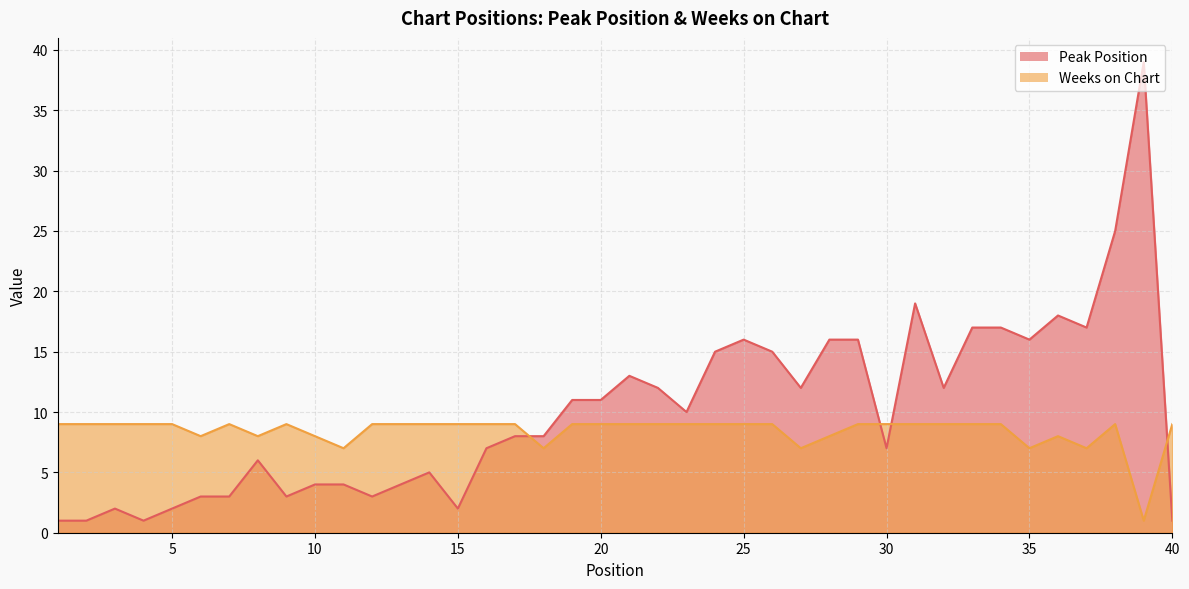

In Weeks on Chart, how many points are lower than both neighbors (excluding endpoints)?

8